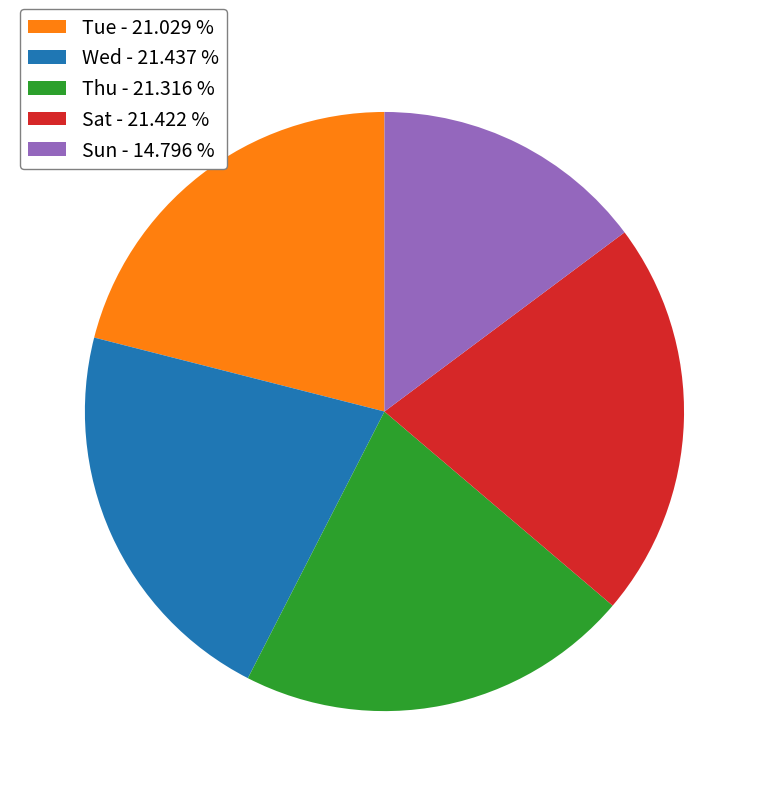

How many segments does this pie chart have?

5